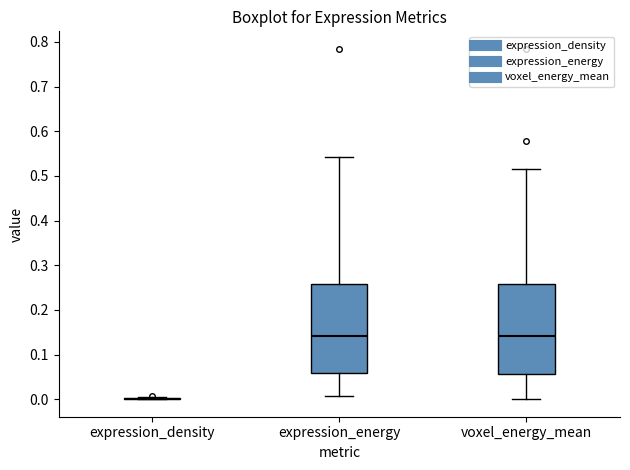

Reading left to right, read every box against the y-axis: the position of its median line, the range the box covers, and the ends of its whiskers. The values are not printed on the chart, so give them approximately, as read against the axis.

expression_density: box collapsed to a line at 0.00, whiskers 0.00 to 0.00
expression_energy: median 0.14, box 0.06 to 0.26, whiskers 0.01 to 0.54
voxel_energy_mean: median 0.14, box 0.06 to 0.26, whiskers 0.00 to 0.52